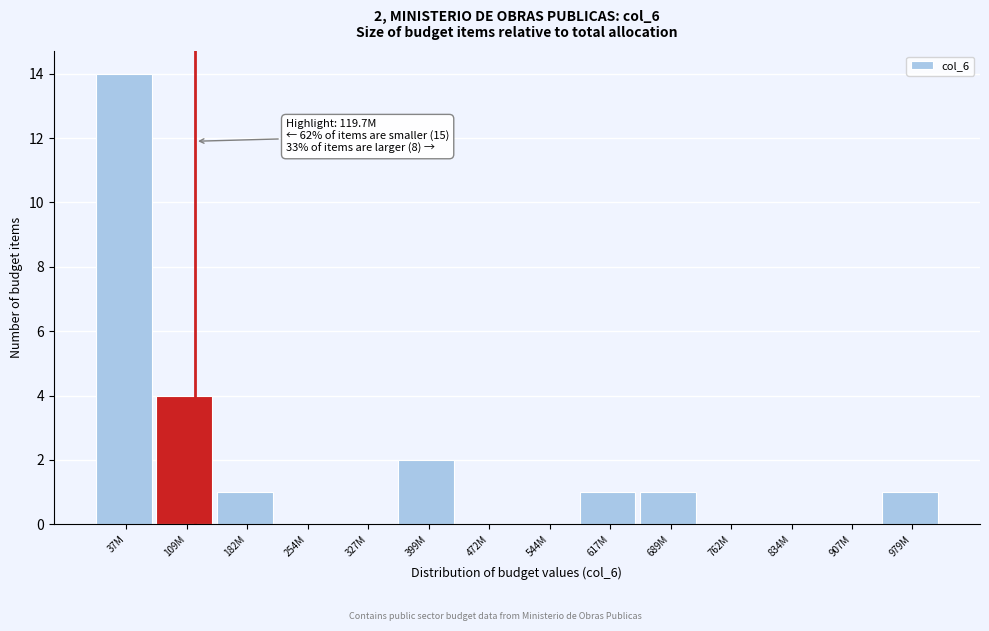

Reading left to right, extract all data points from this chart.

37M=14	109M=4	182M=1	254M=0	327M=0	399M=2	472M=0	544M=0	617M=1	689M=1	762M=0	834M=0	907M=0	979M=1